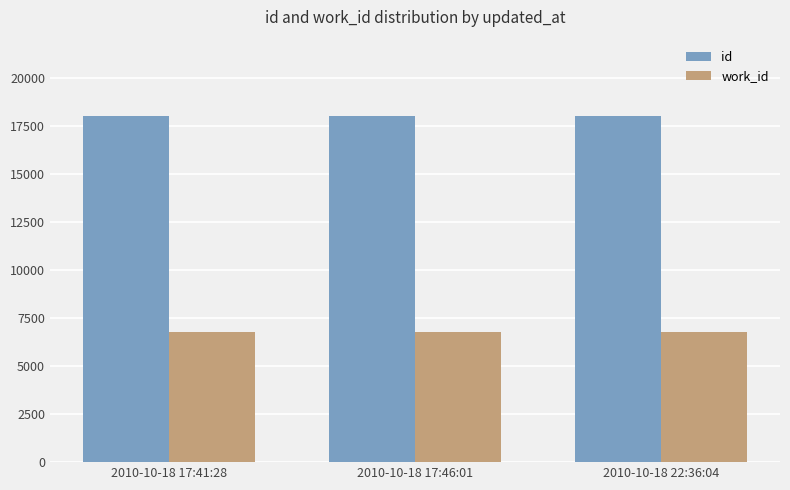

At how many categories does at least one series exceed 10540?

3